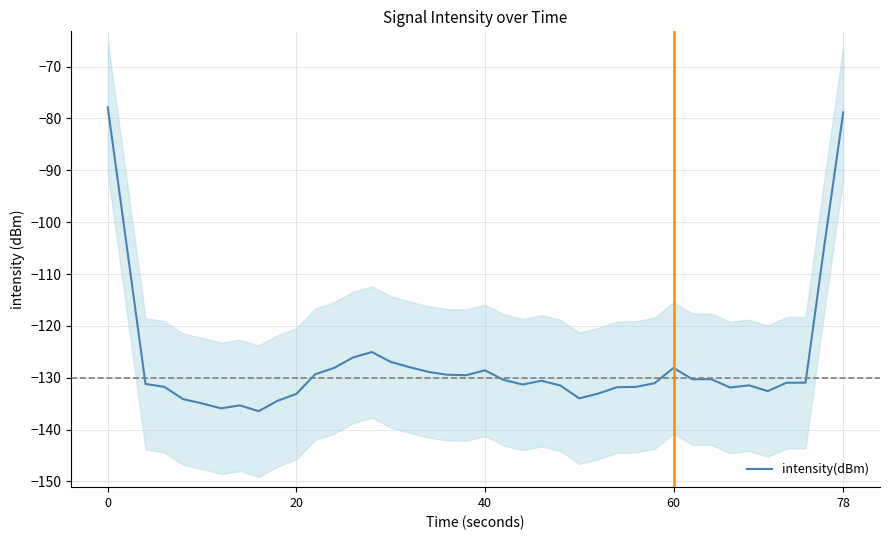

How many distinct data groups are displayed?

1